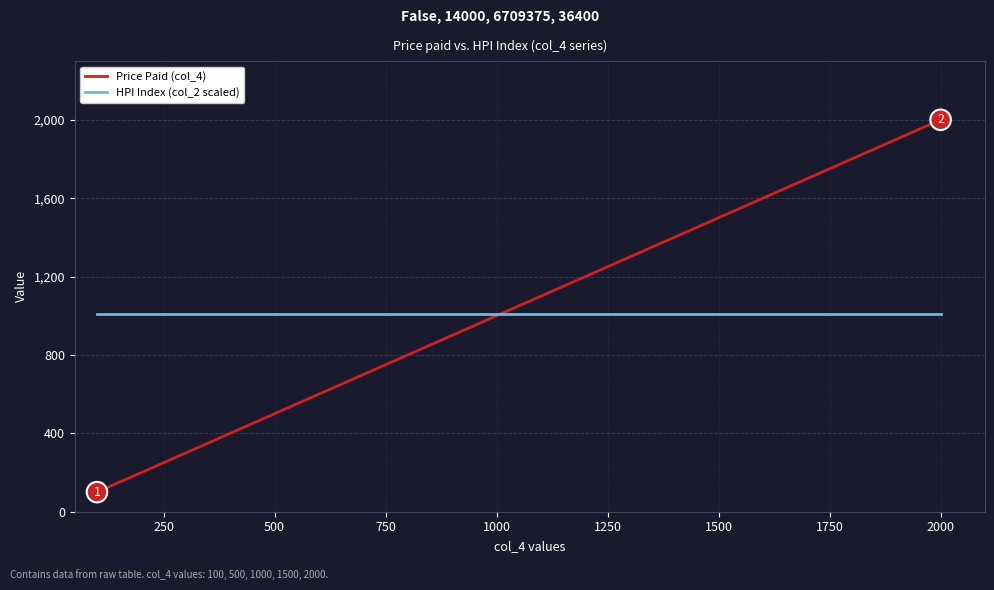

What is the greatest value displayed?

2000.0